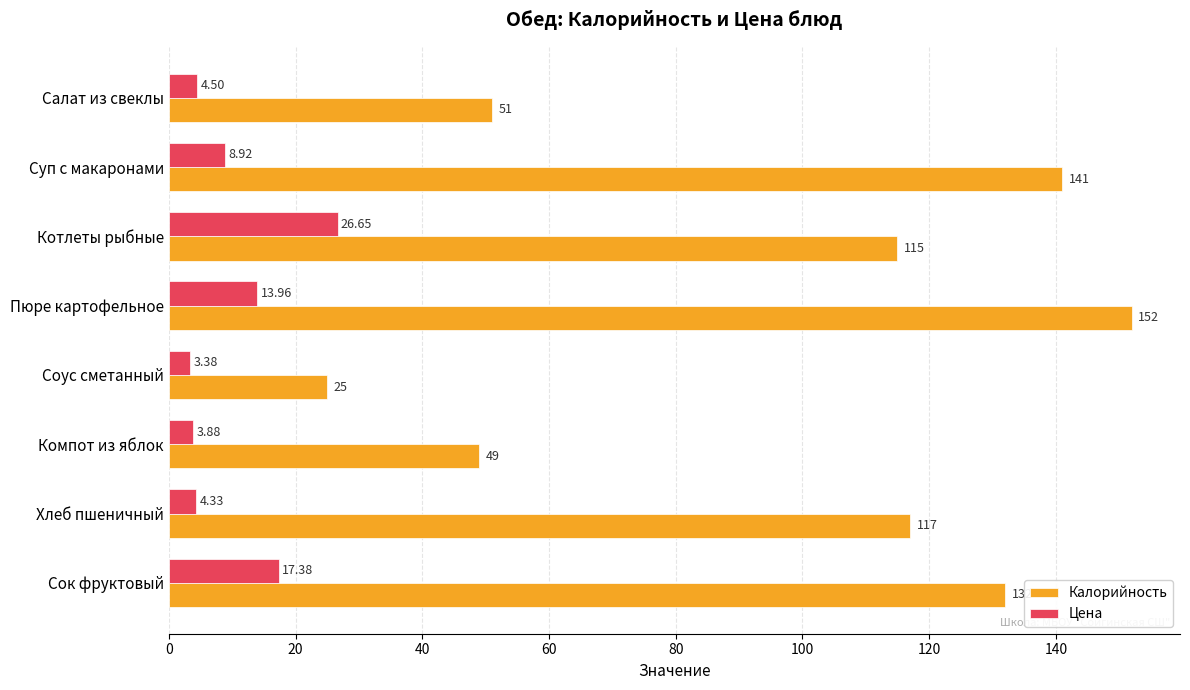

Which series has the widest spread of values?

Калорийность